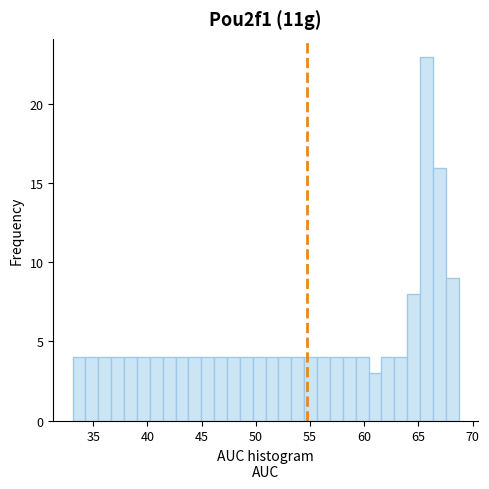

Around what value on the x-axis is the tallest bar? Give the approximate position of its centre, as read against the axis.

65.5